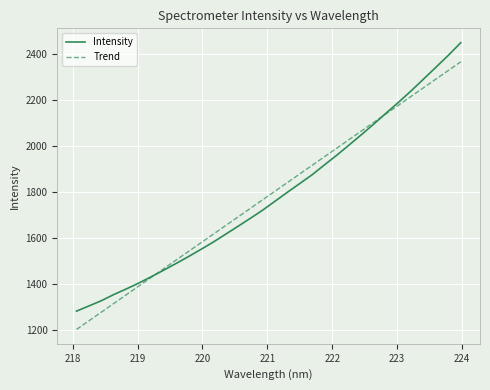

Which series has the widest spread of values?

Intensity